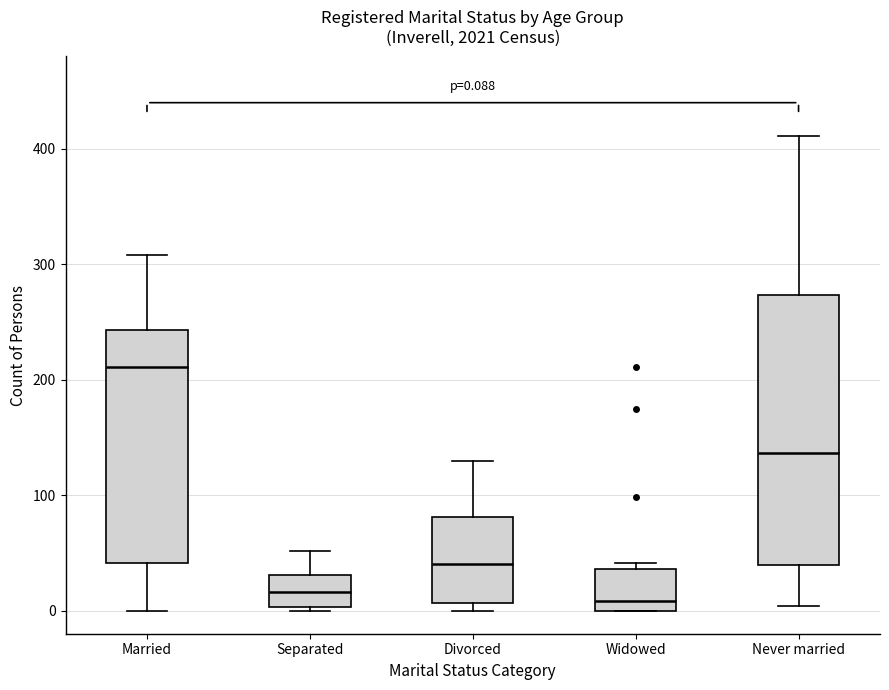

Which box is the tallest, from its lower edge to its upper edge?

Never married